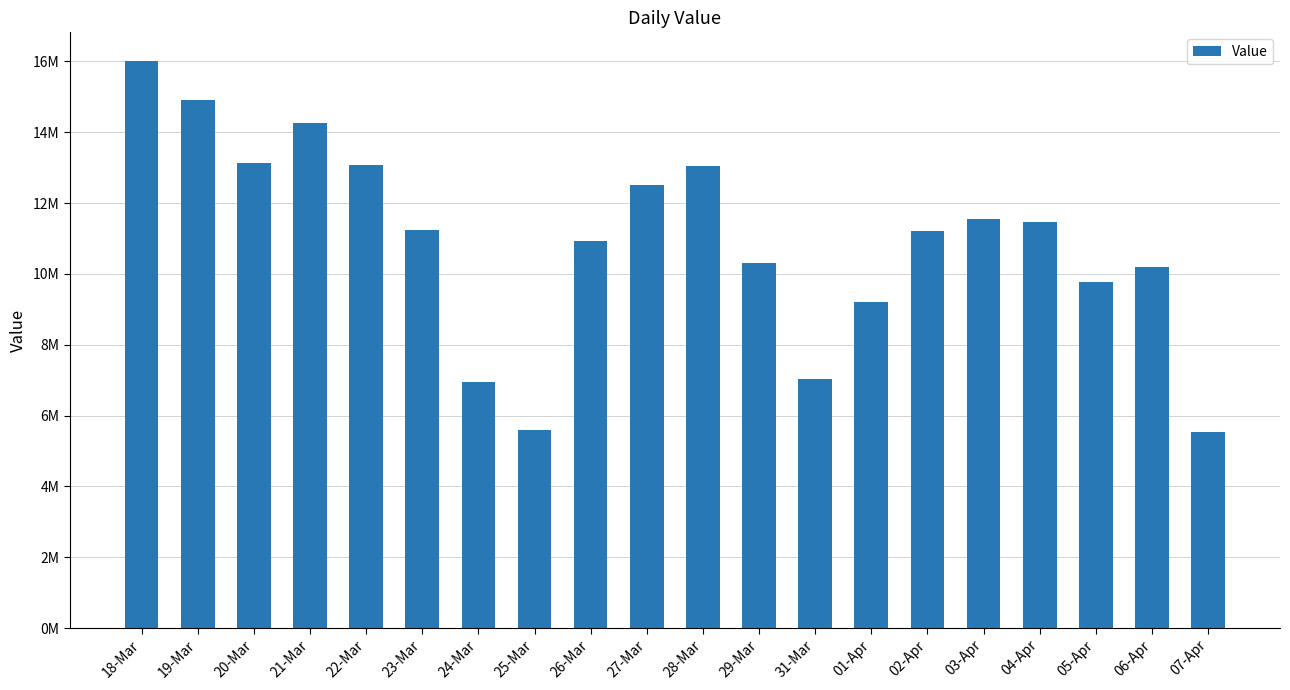

Does the chart contain any negative values?

No